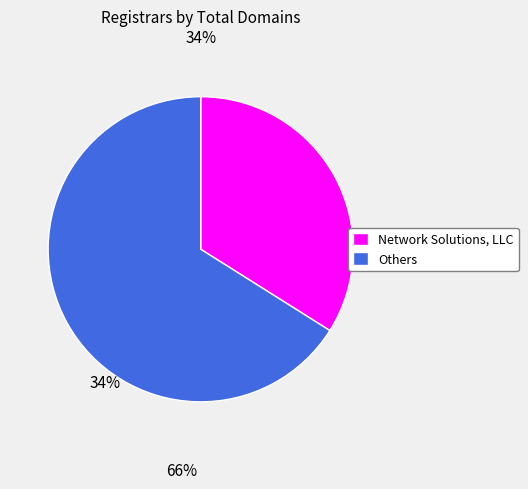

Count the number of slices in the pie.

2